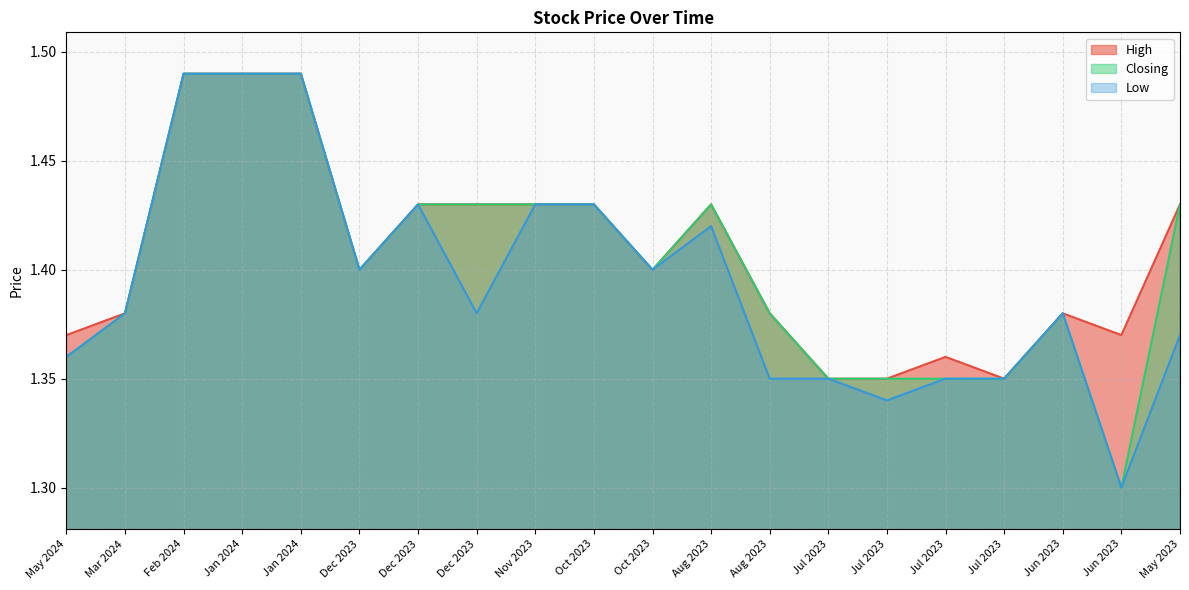

In Low, how many points are higher than both neighbors (excluding endpoints)?

3